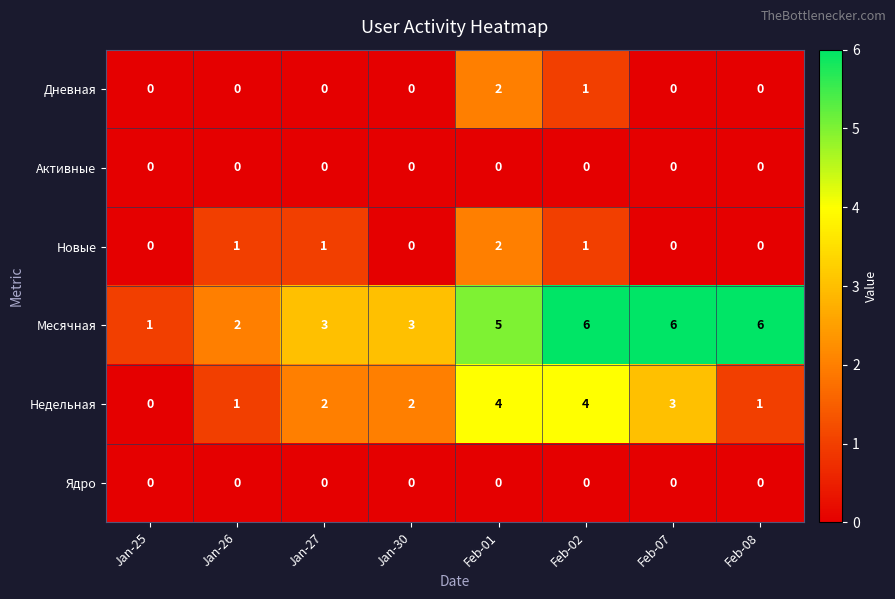

Which series has the widest spread of values?

Месячная